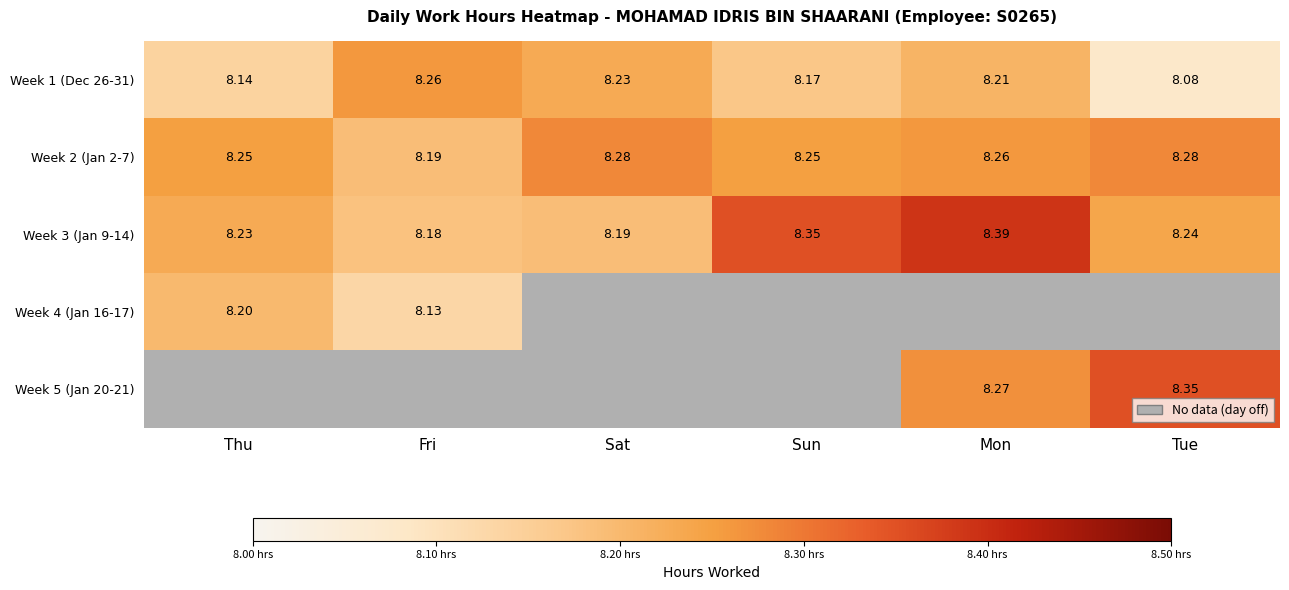

True or false: Week 5 (Jan 20-21) has a value of 13.5 at Mon.

False